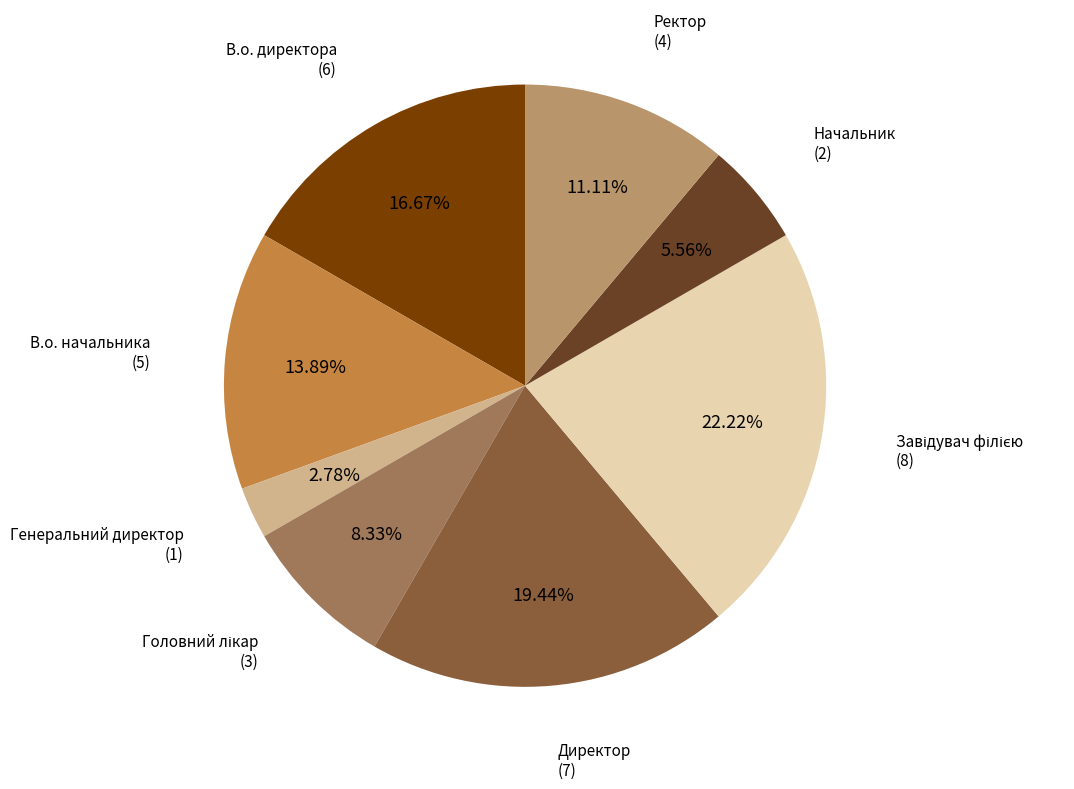

How many segments does this pie chart have?

8